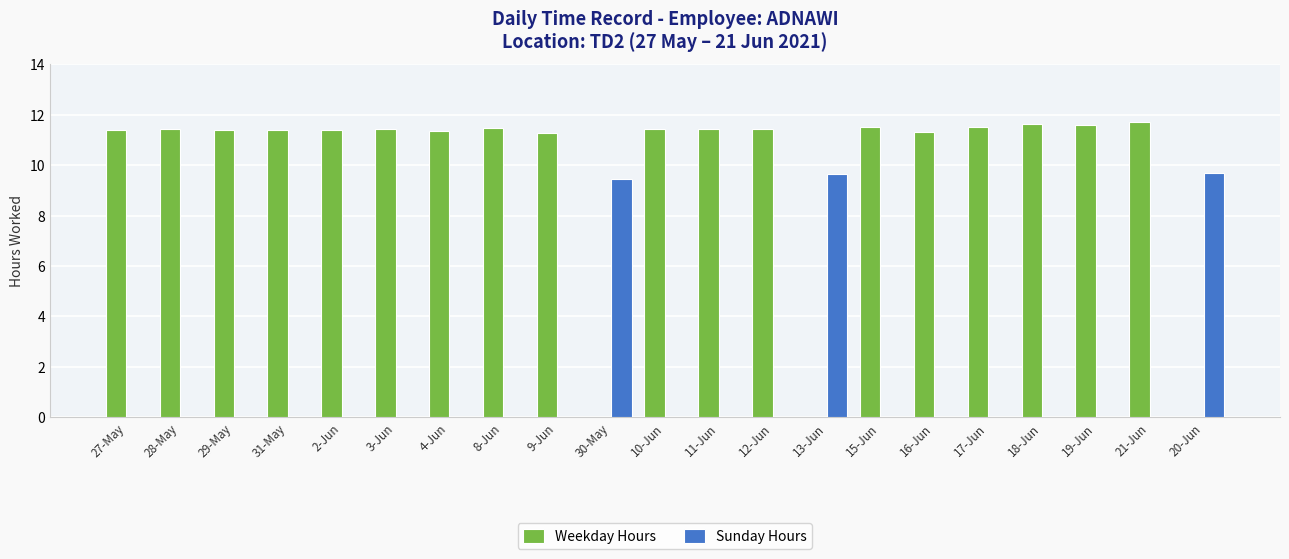

Between 10-Jun and 13-Jun, which series saw the biggest shift?

Weekday Hours